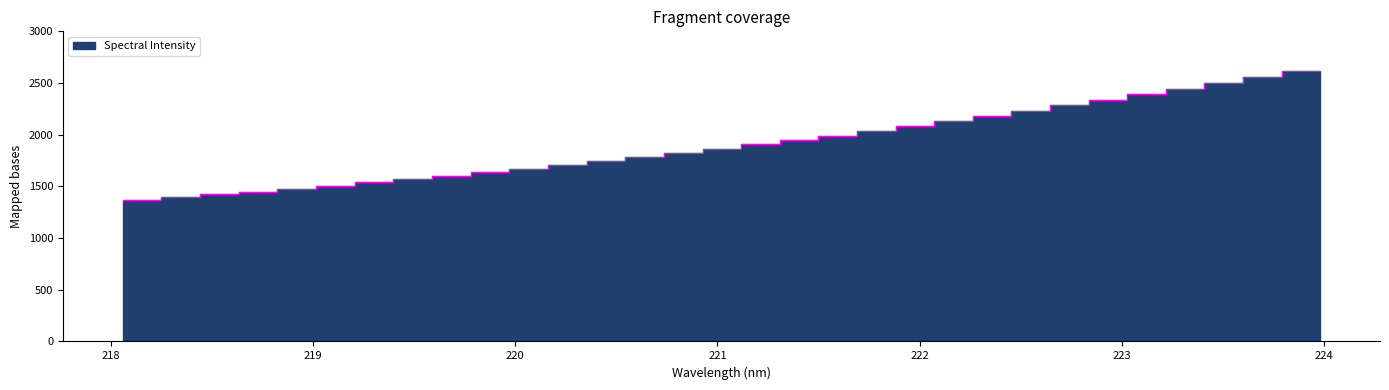

Is it true that the value at 218.6332 is 644.4?

False